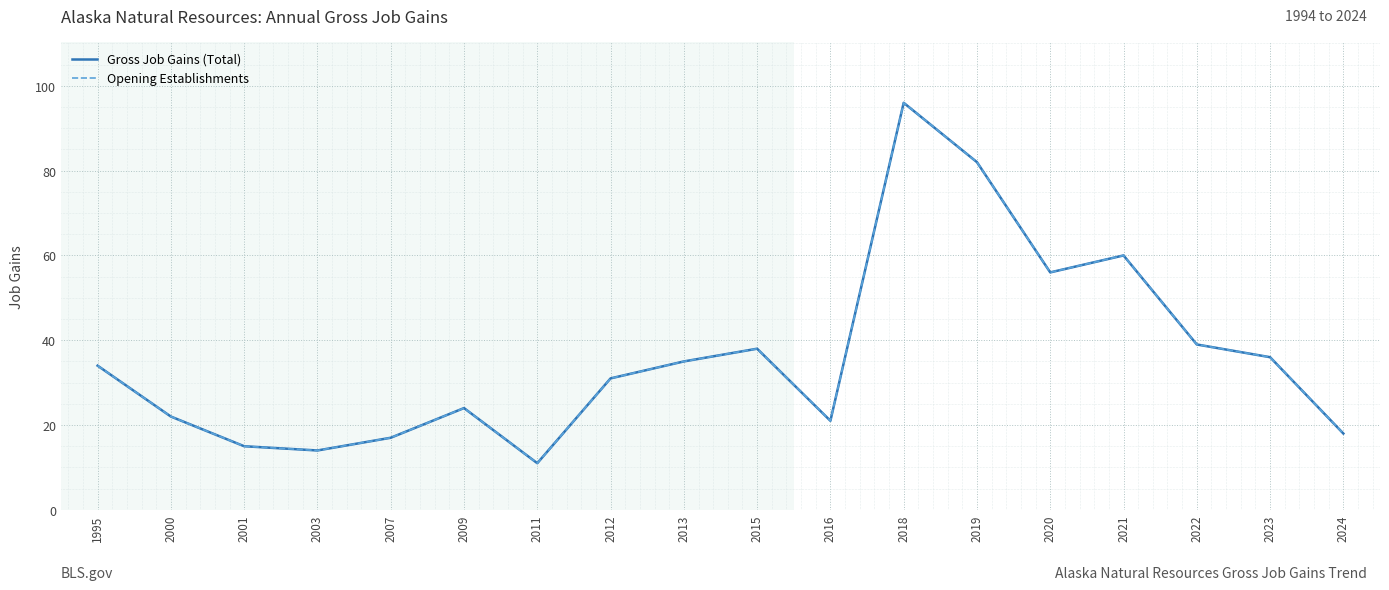

Reading left to right, extract all data points from this chart.

Gross Job Gains (Total): 34	22	15	14	17	24	11	31	35	38	21	96	82	56	60	39	36	18
Opening Establishments: 34	22	15	14	17	24	11	31	35	38	21	96	82	56	60	39	36	18